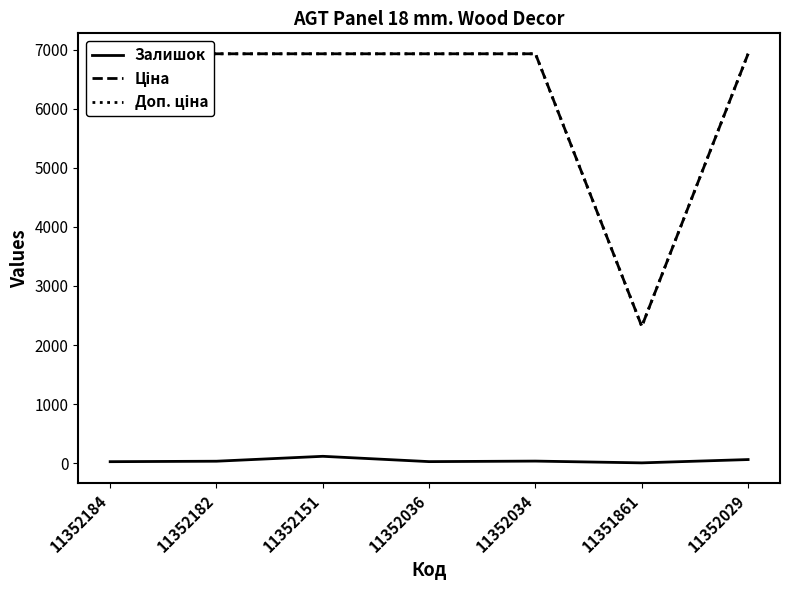

Does the chart display data point markers on the line(s)?

No